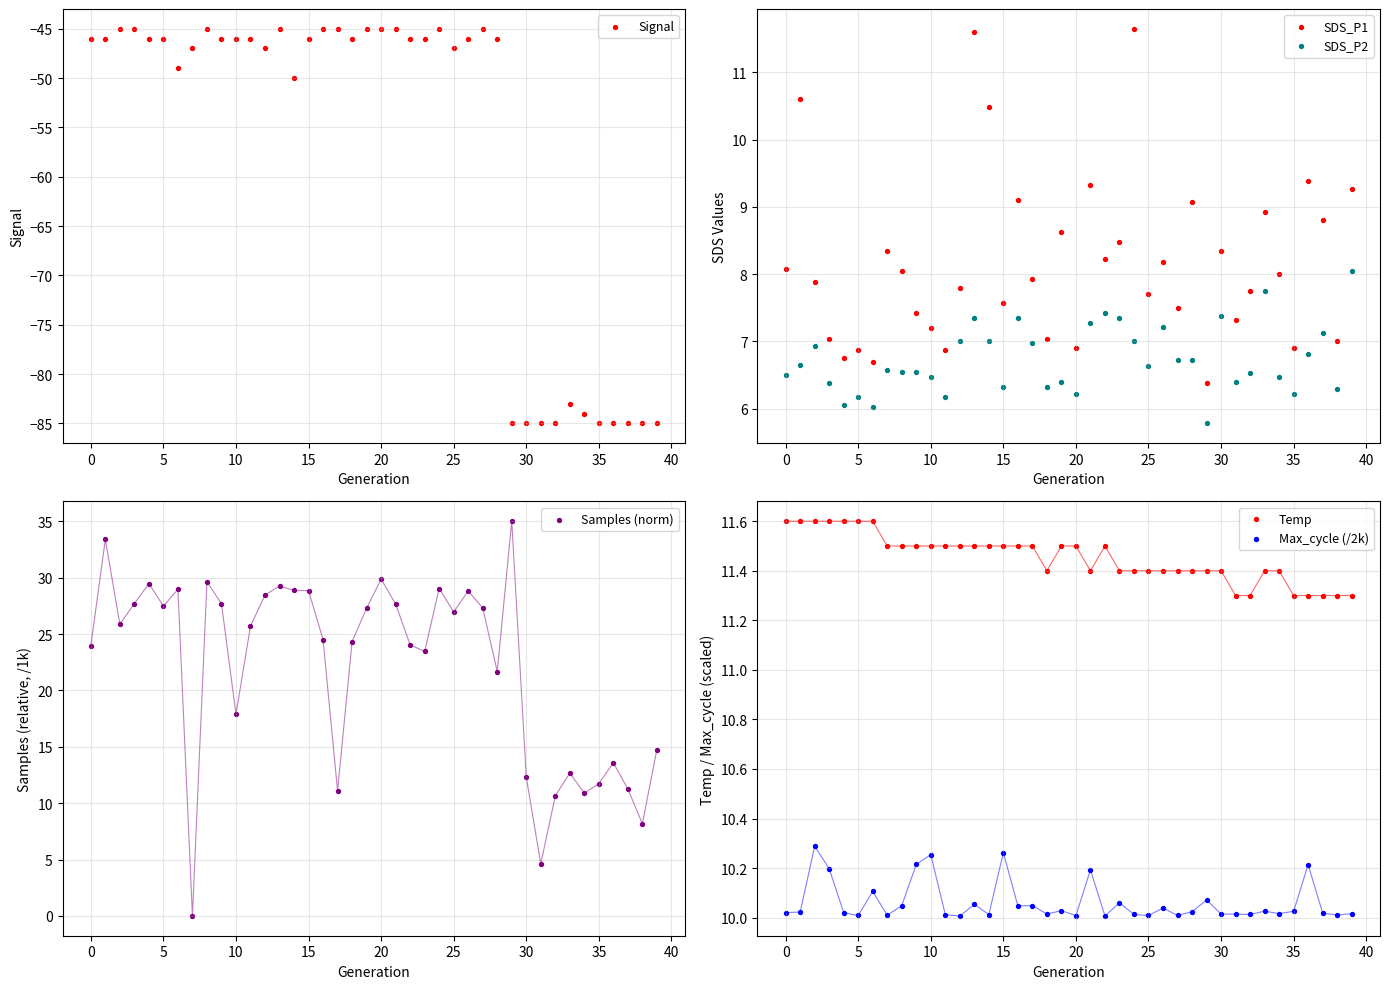

Which series has the largest Y range (max minus min)?

Signal